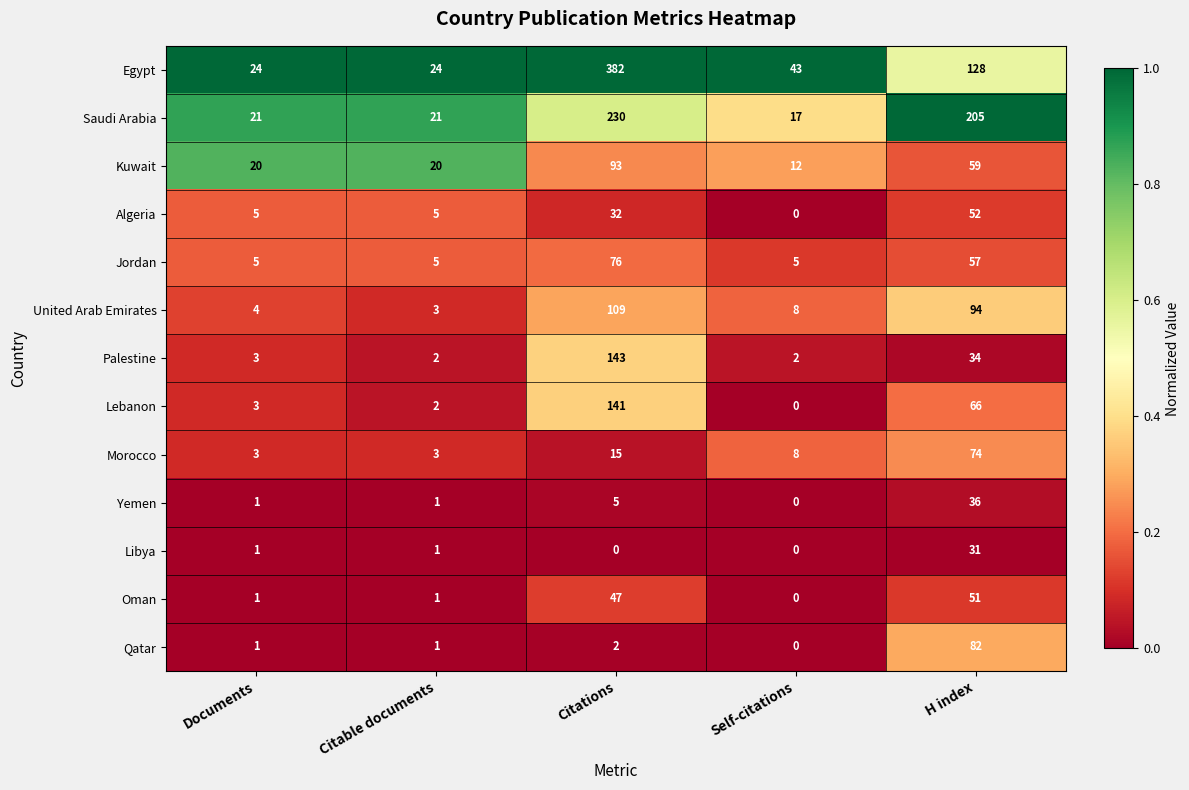

What is the total value across all series at Self-citations?

95